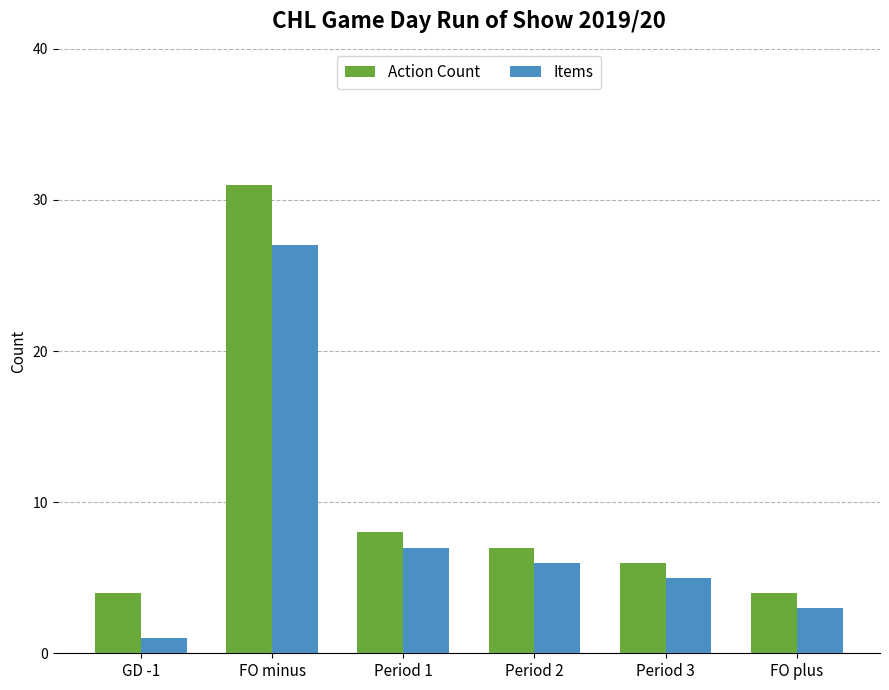

Reading right to left, transcribe all the data shown in this chart.

Action Count: 4	6	7	8	31	4
Items: 3	5	6	7	27	1